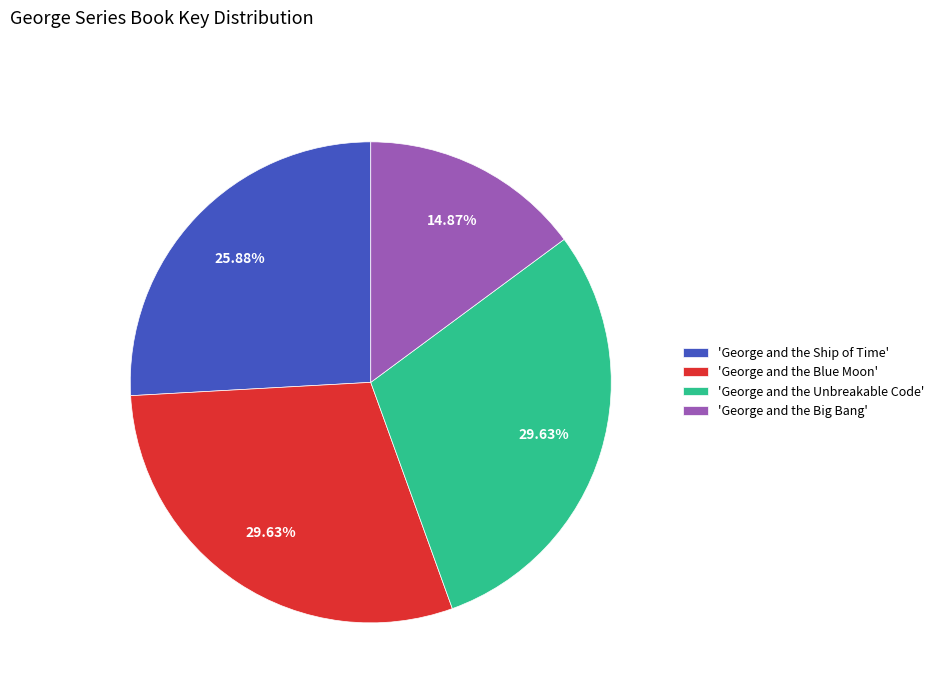

Is 'George and the Ship of Time' the majority of the pie?

No